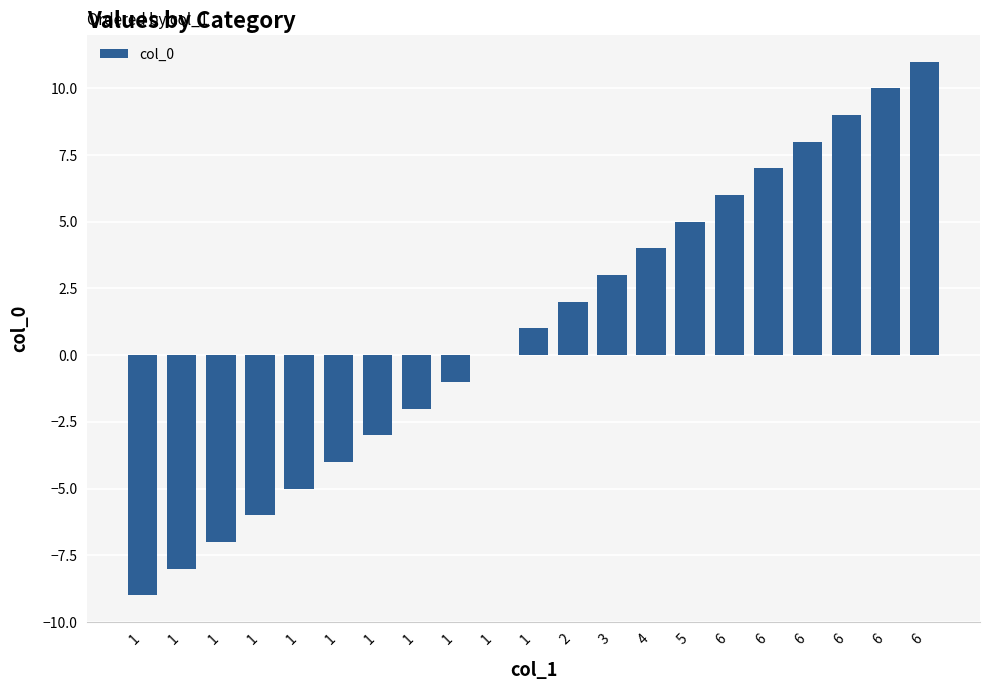

What is the difference between the maximum and minimum values?

20